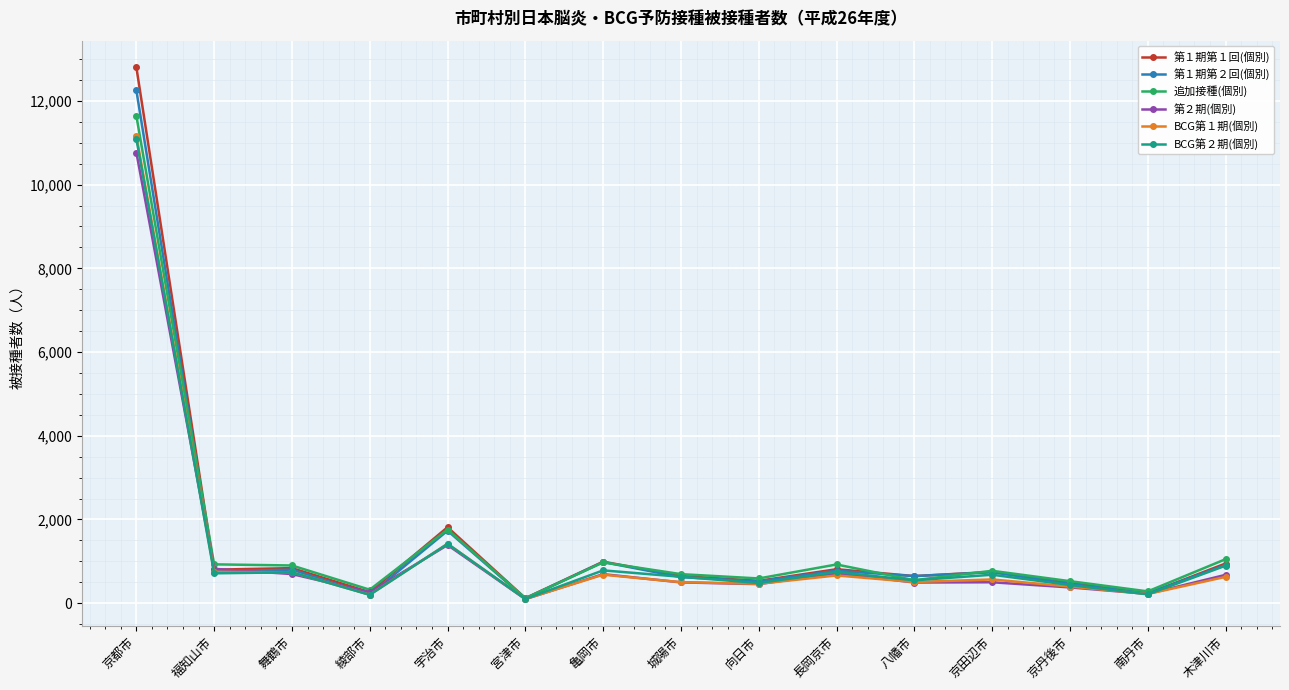

True or false: BCG第１期(個別) has a value of 129 at 京田辺市.

False